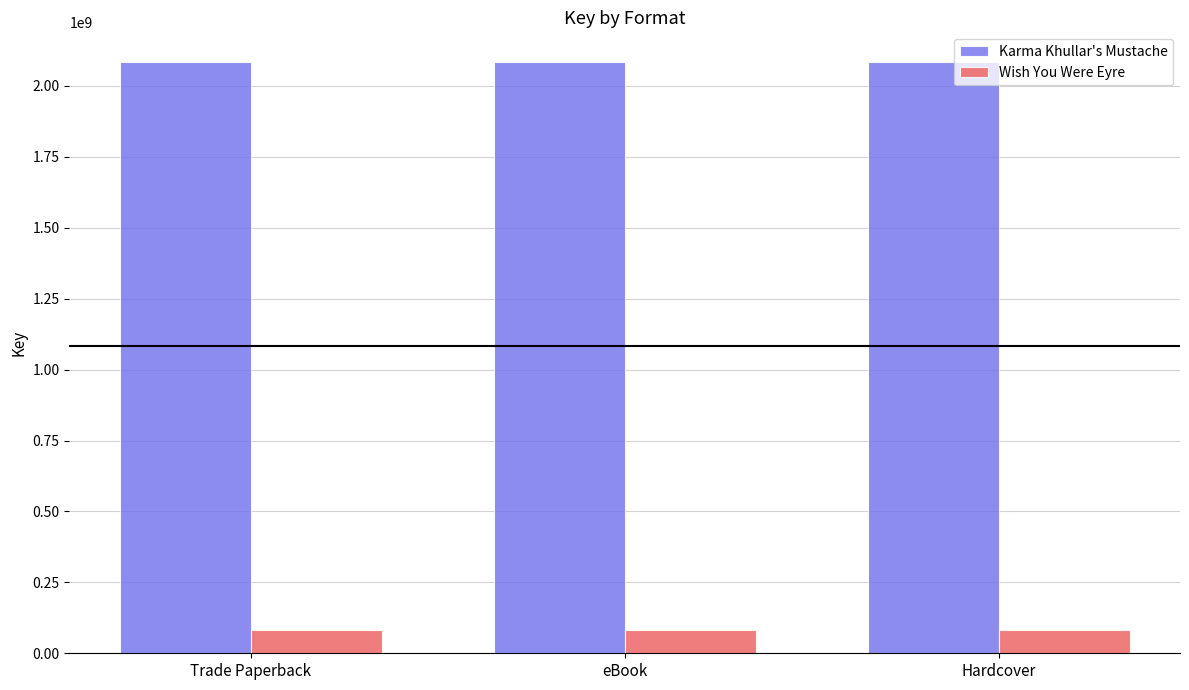

What is the minimum value for Wish You Were Eyre?

81837043